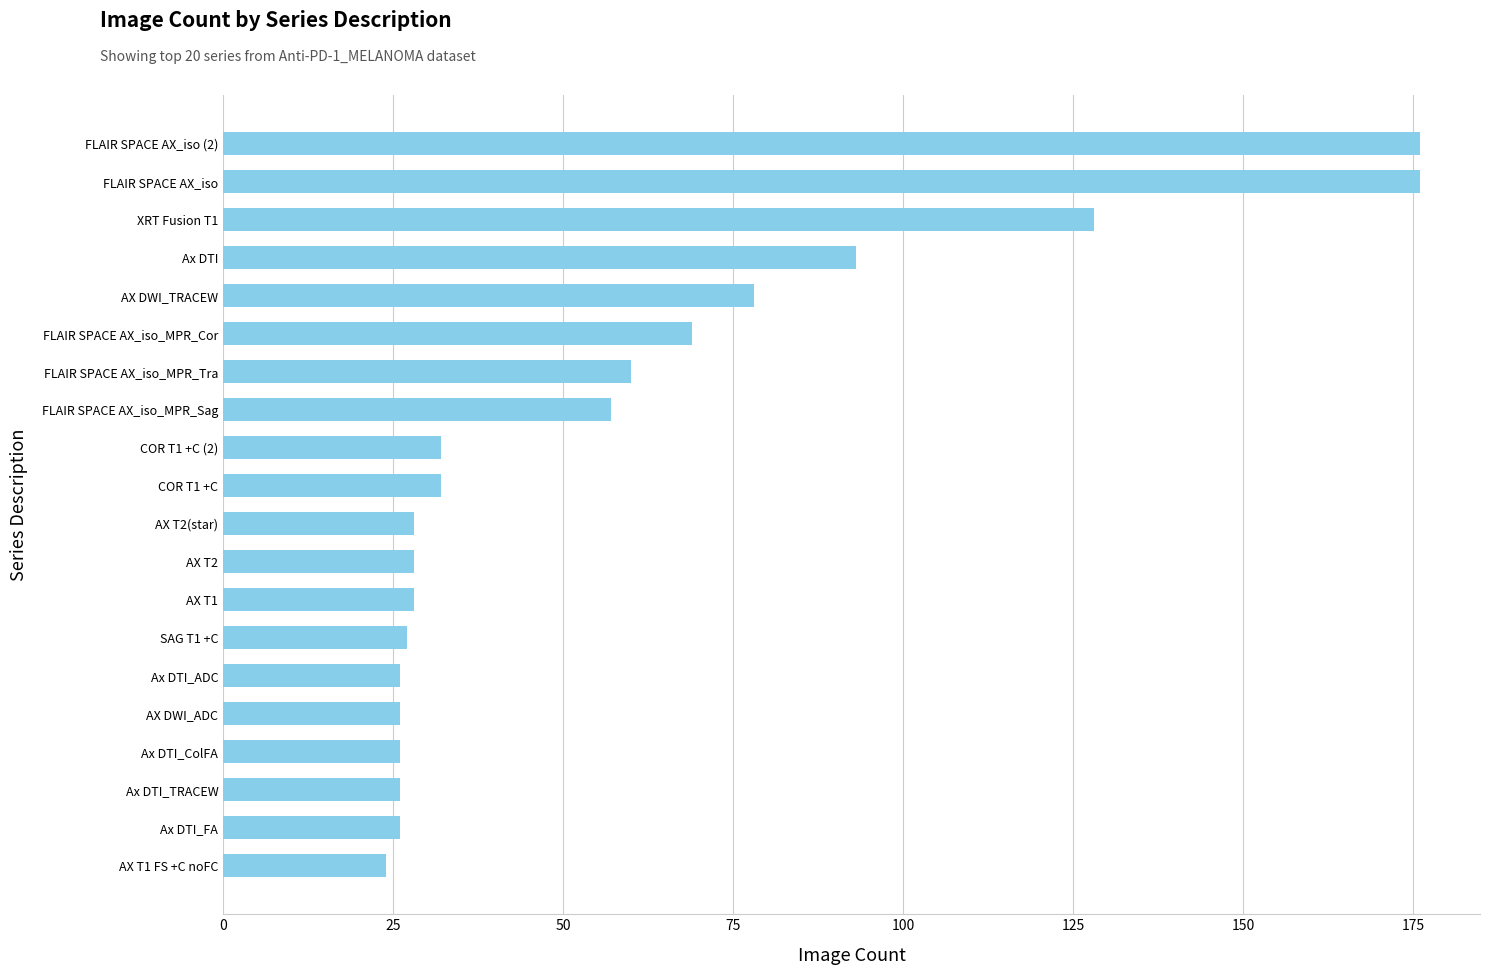

What is the smallest value displayed?

24